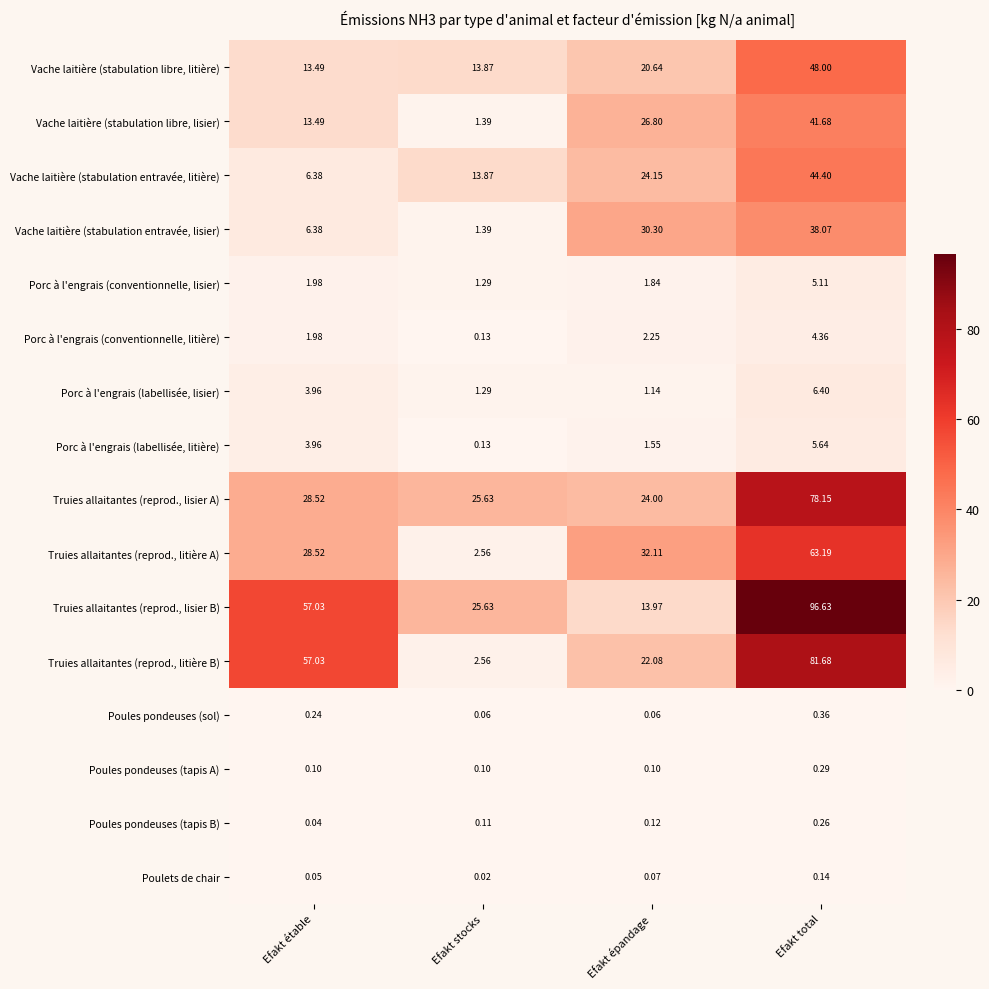

At which label does Porc à l'engrais (labellisée, litière) first exceed 3?

Efakt étable